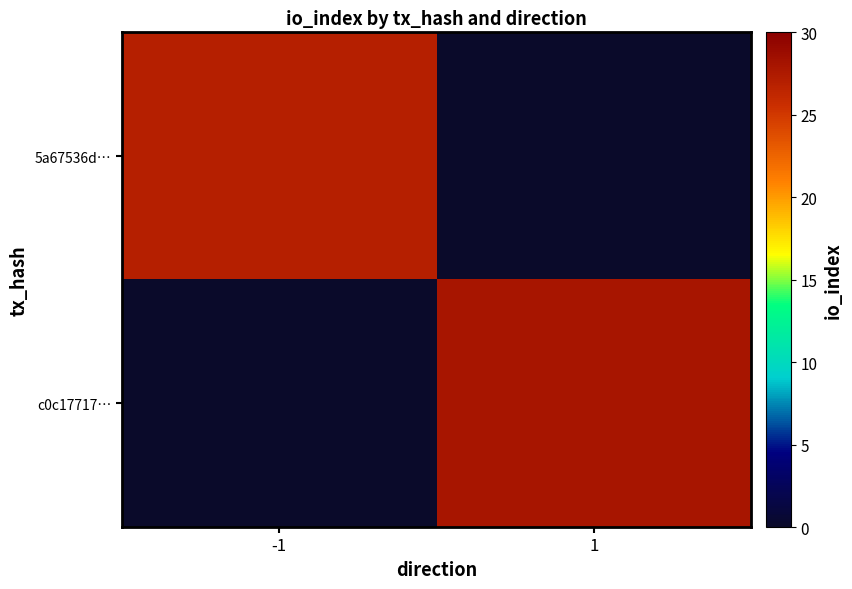

At which category is the sum across all series the highest?

1